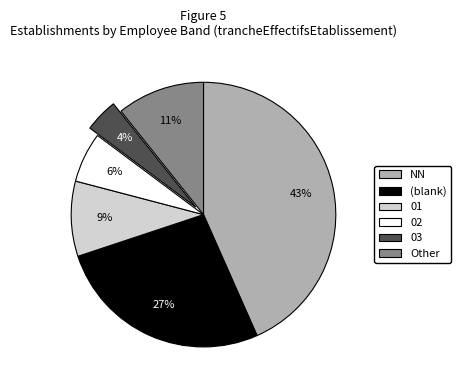

To the nearest percent, what is the average slice percentage?

17%